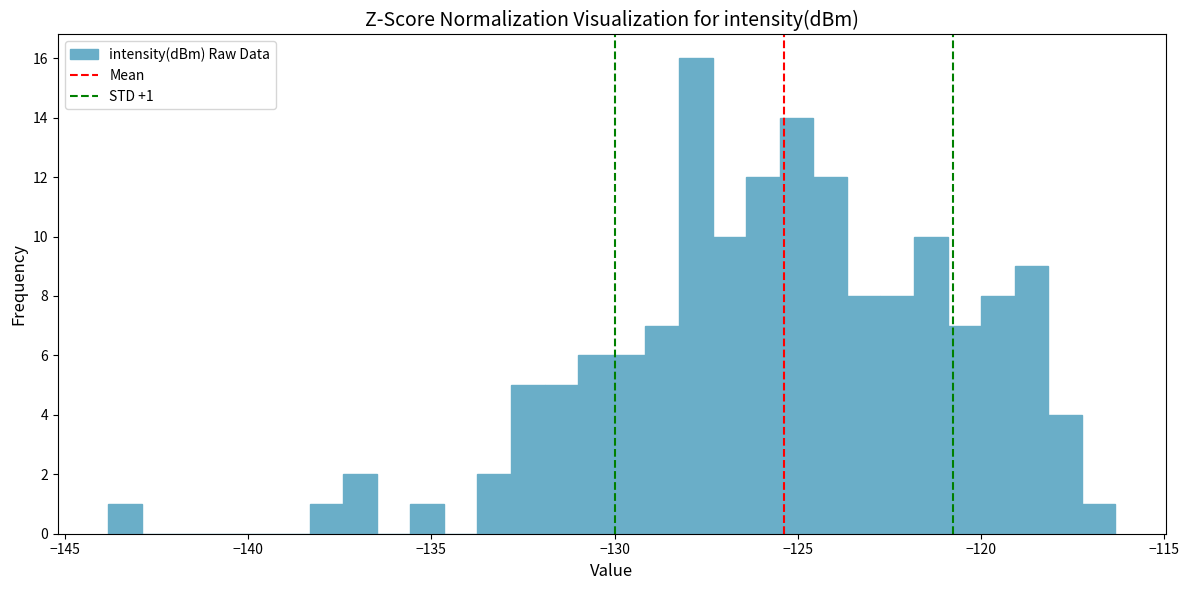

Read against the x-axis, roughly where is the centre of the tallest bar?

-128.0